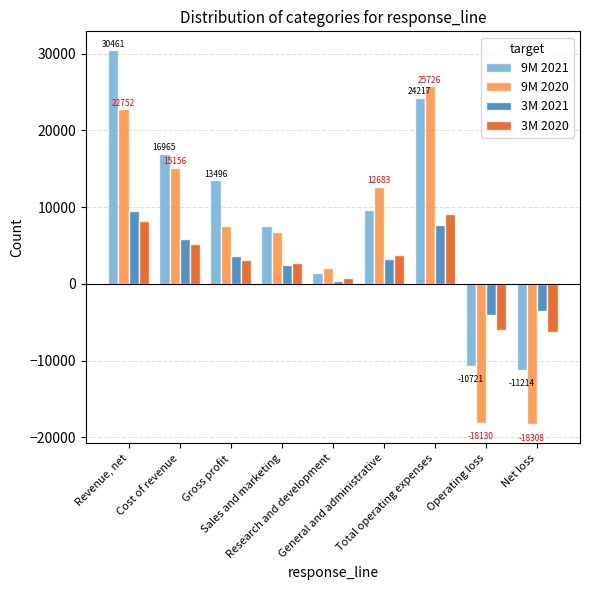

How many data points in 9M 2021 are less than 9582?

4